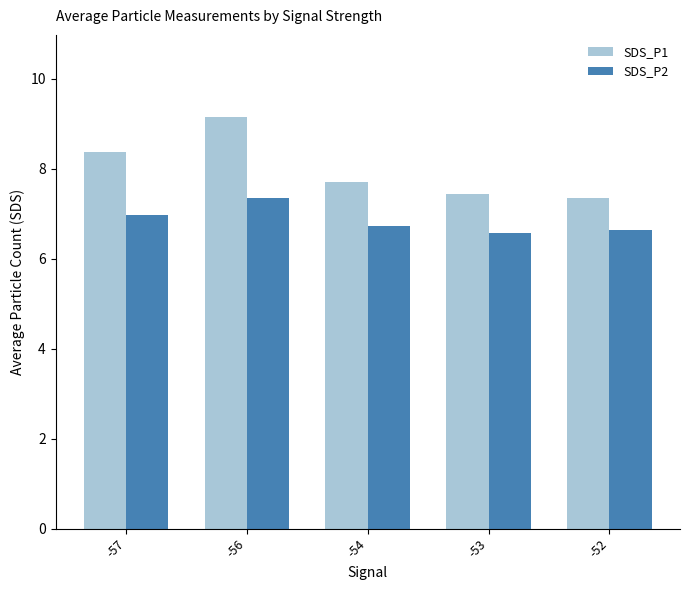

What is the spread (max minus min) of values at -56?

1.8